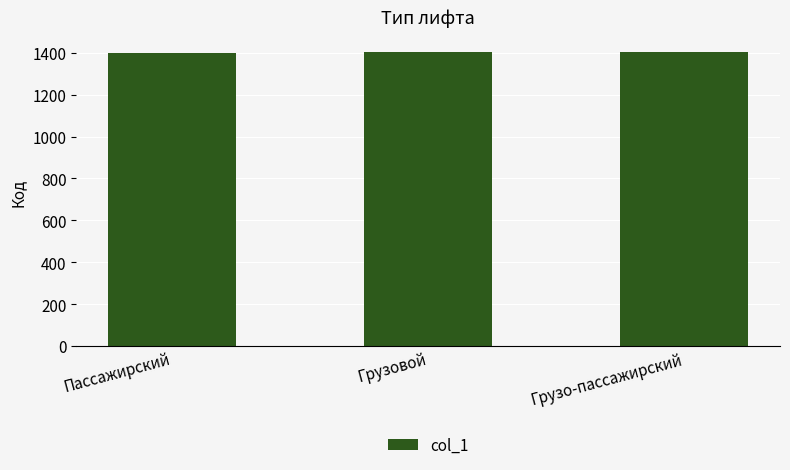

What is the label of the 3rd bar from the right?

Пассажирский